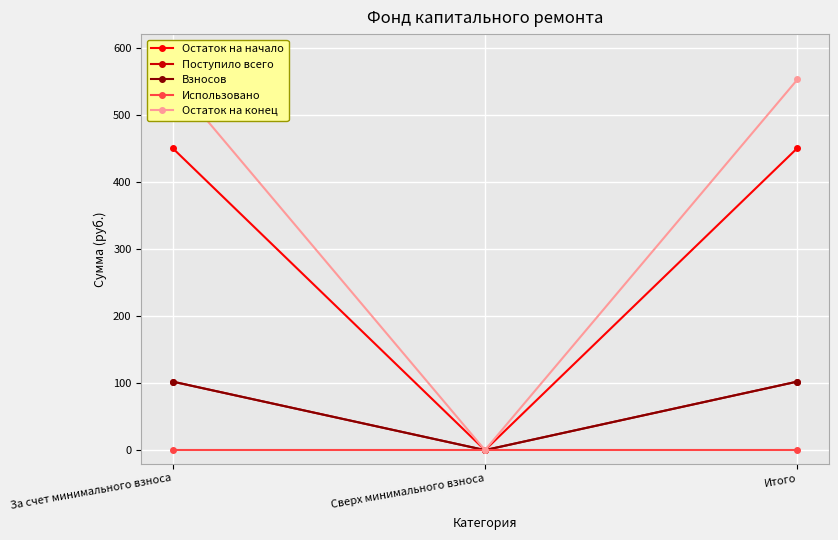

Where is Поступило всего nearest to the value 51?

Сверх минимального взноса